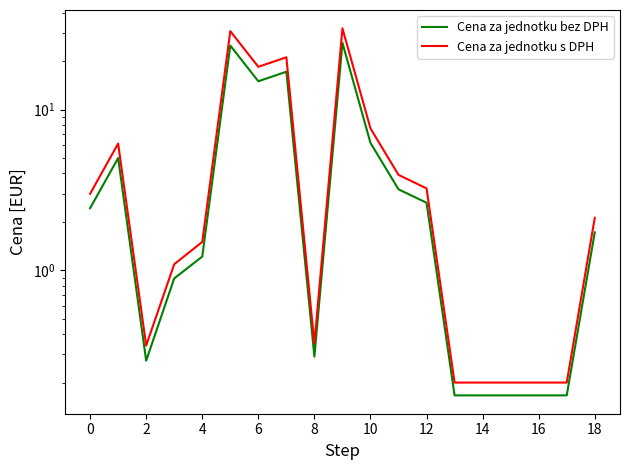

Reading left to right, list all the values displayed in this chart.

Cena za jednotku bez DPH: 2.4	5.0	0.3	0.9	1.2	25.0	15.0	17.2	0.3	26.0	6.2	3.2	2.6	0.2	0.2	0.2	0.2	0.2	1.7
Cena za jednotku s DPH: 3.0	6.1	0.3	1.1	1.5	30.7	18.4	21.1	0.3	32.0	7.6	3.9	3.2	0.2	0.2	0.2	0.2	0.2	2.1